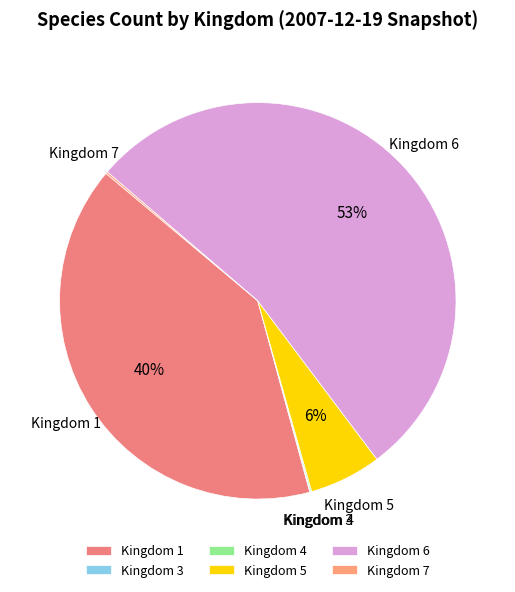

To the nearest percent, what percentage of the pie is Kingdom 1?

40%